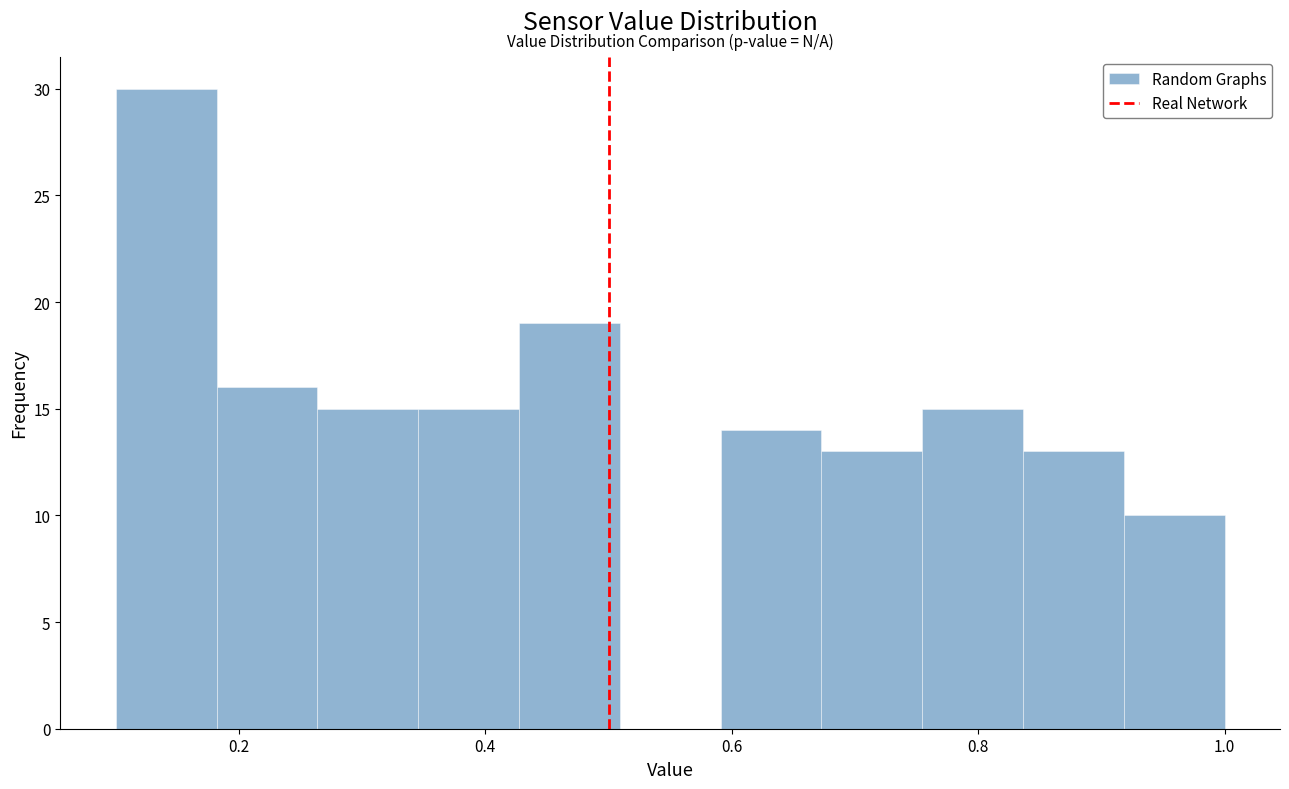

Over which range of the x-axis is the bar tallest?

0.10 to 0.18